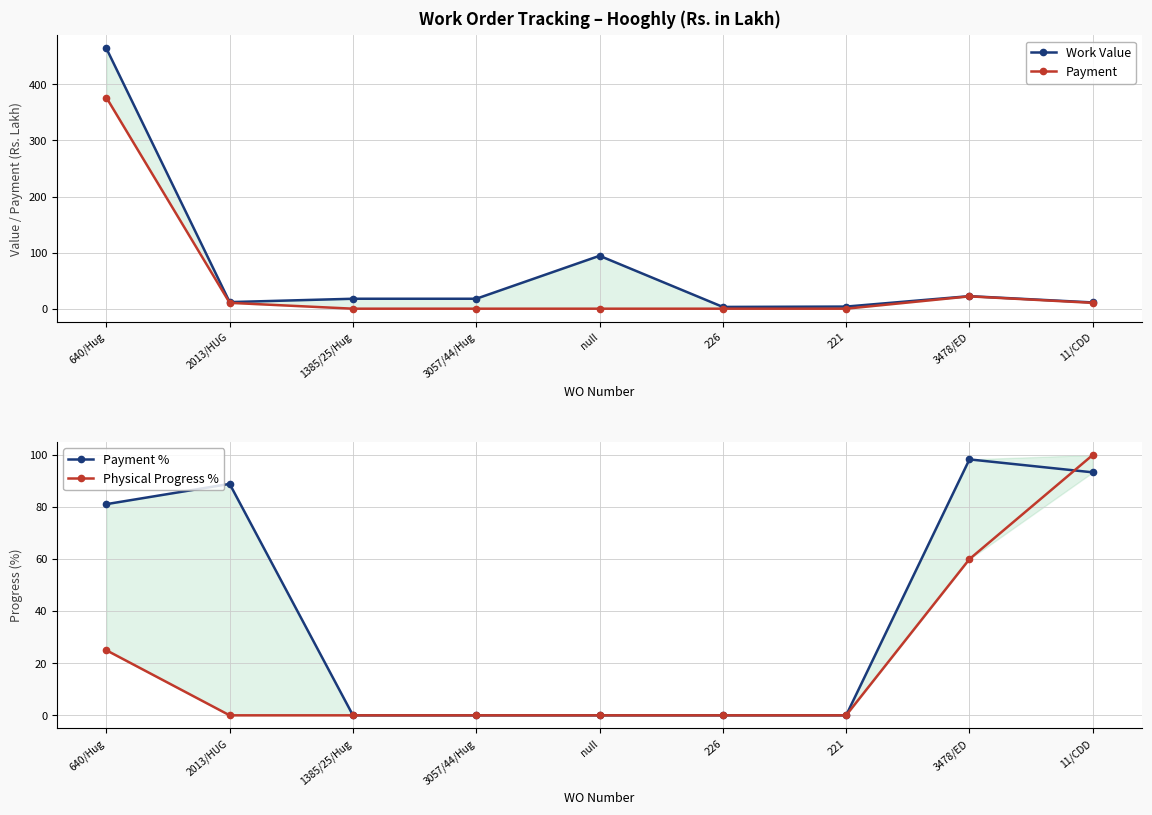

What is the difference between the Work Value values at 226 and 1385/25/Hug?

14.6